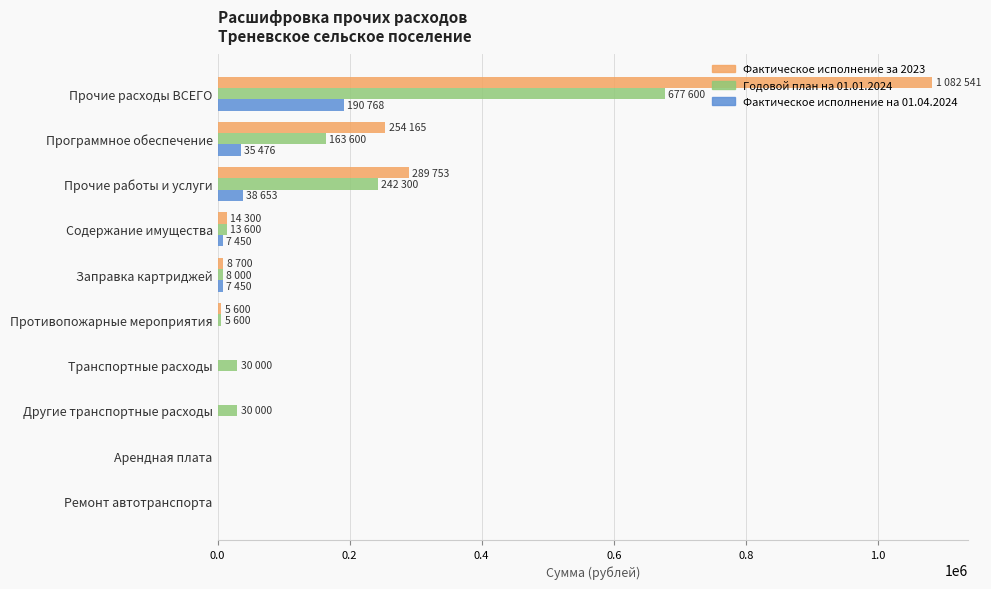

How many distinct data groups are displayed?

3